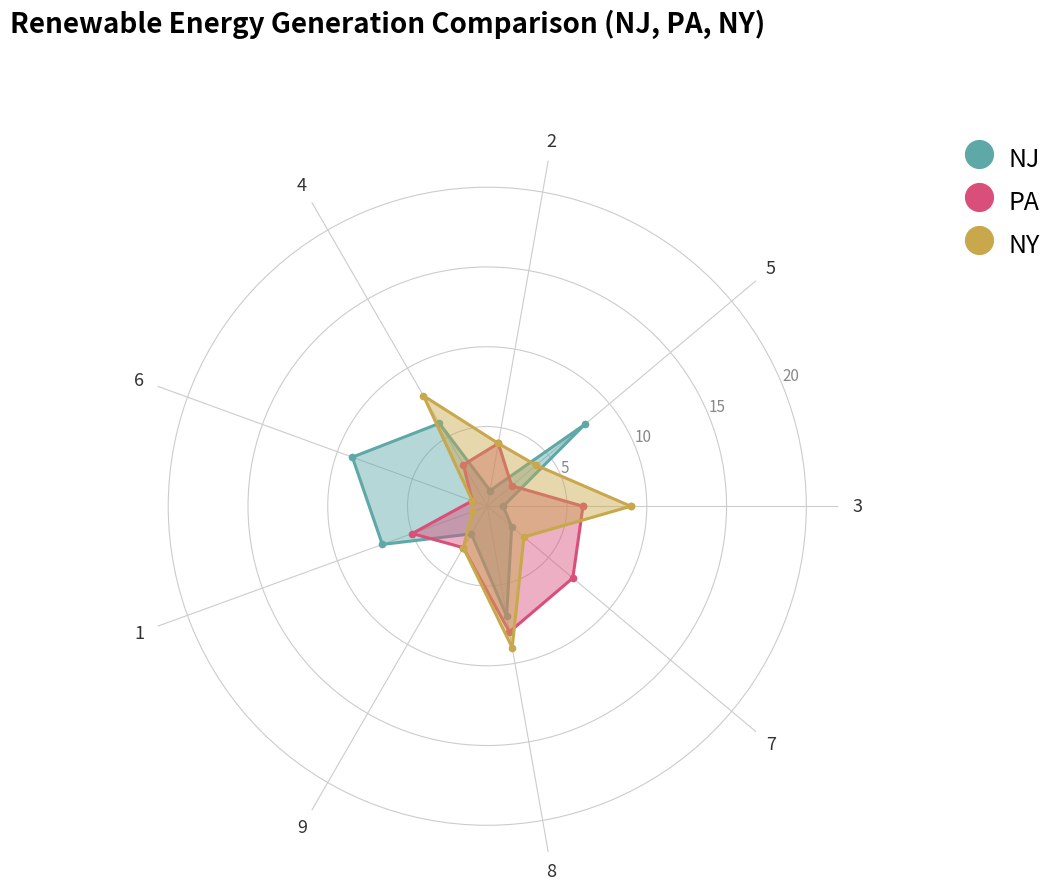

Count the number of data series in this chart.

3